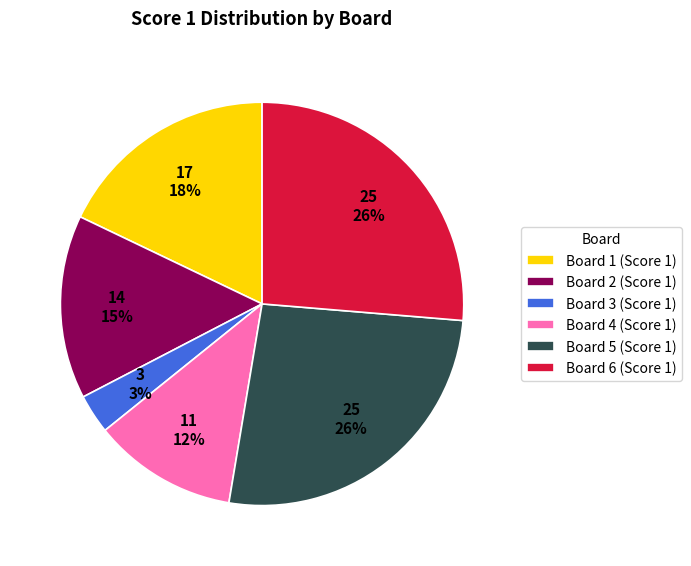

Between Board 2 and Board 1, which is larger?

Board 1